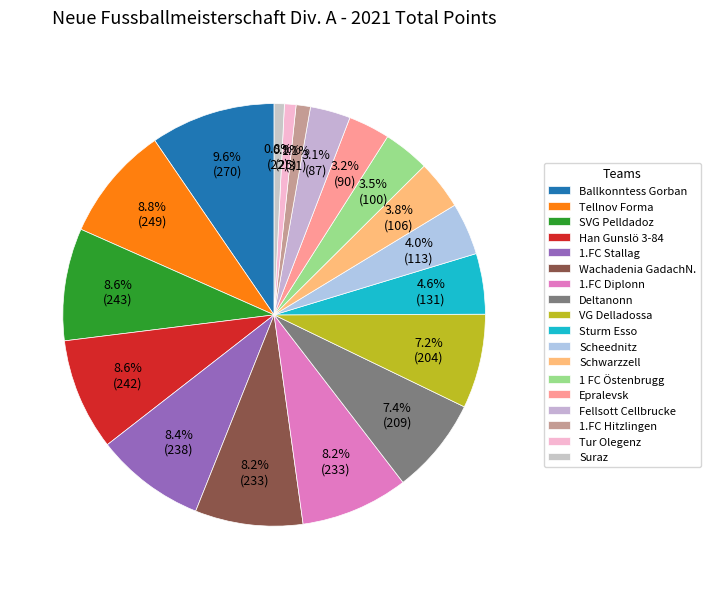

To the nearest percent, what portion does 1 FC Östenbrugg represent?

4%